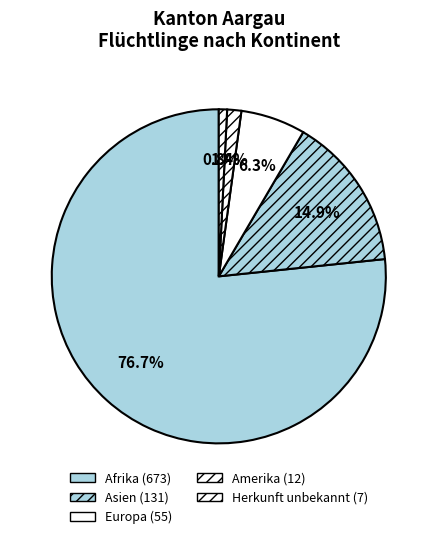

To the nearest percent, what is the combined percentage of Europa and Afrika?

83%